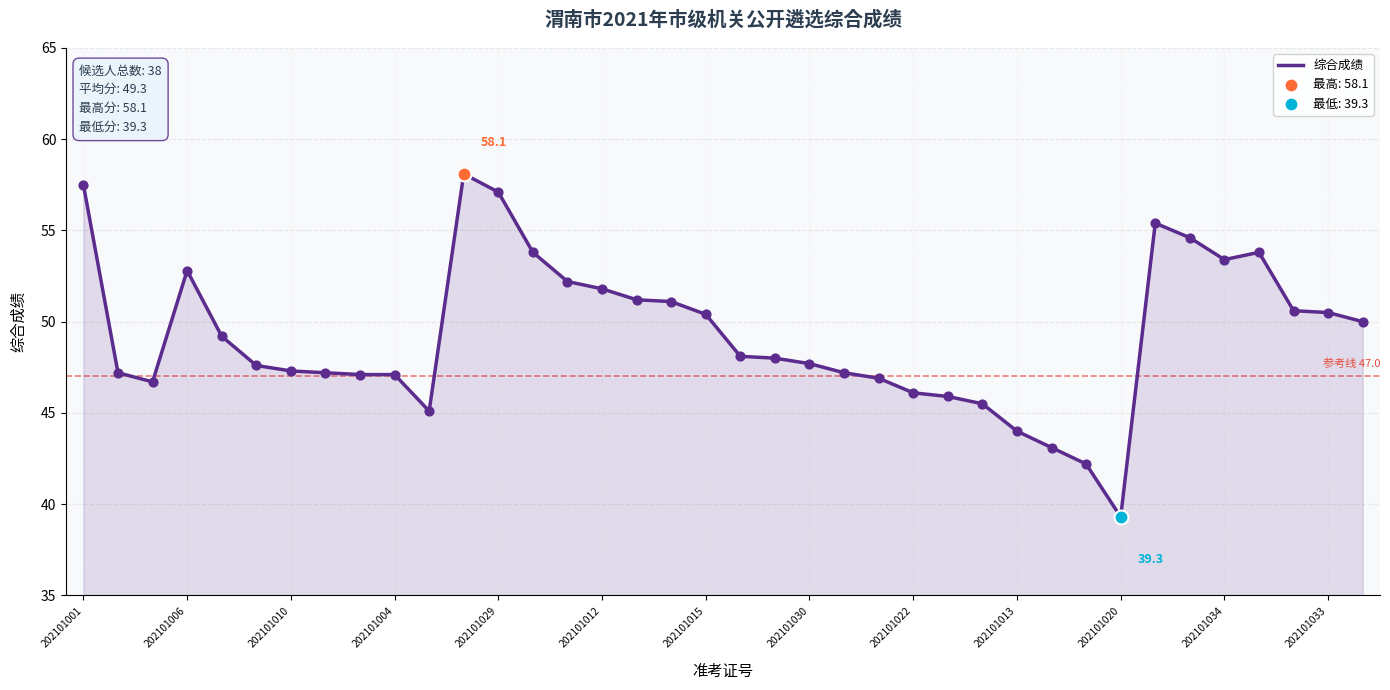

What is the minimum value shown in the chart?

39.3